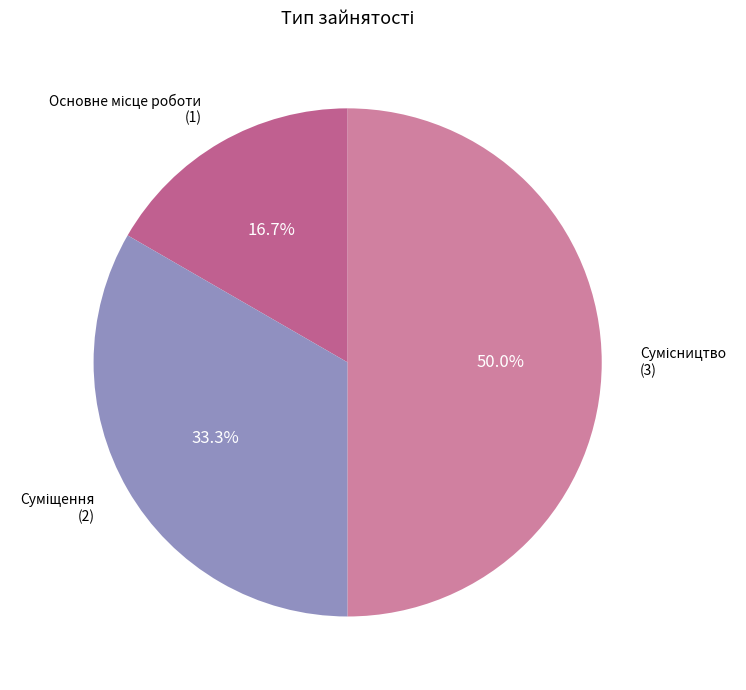

To the nearest percent, what percentage of the pie is Суміщення?

33%